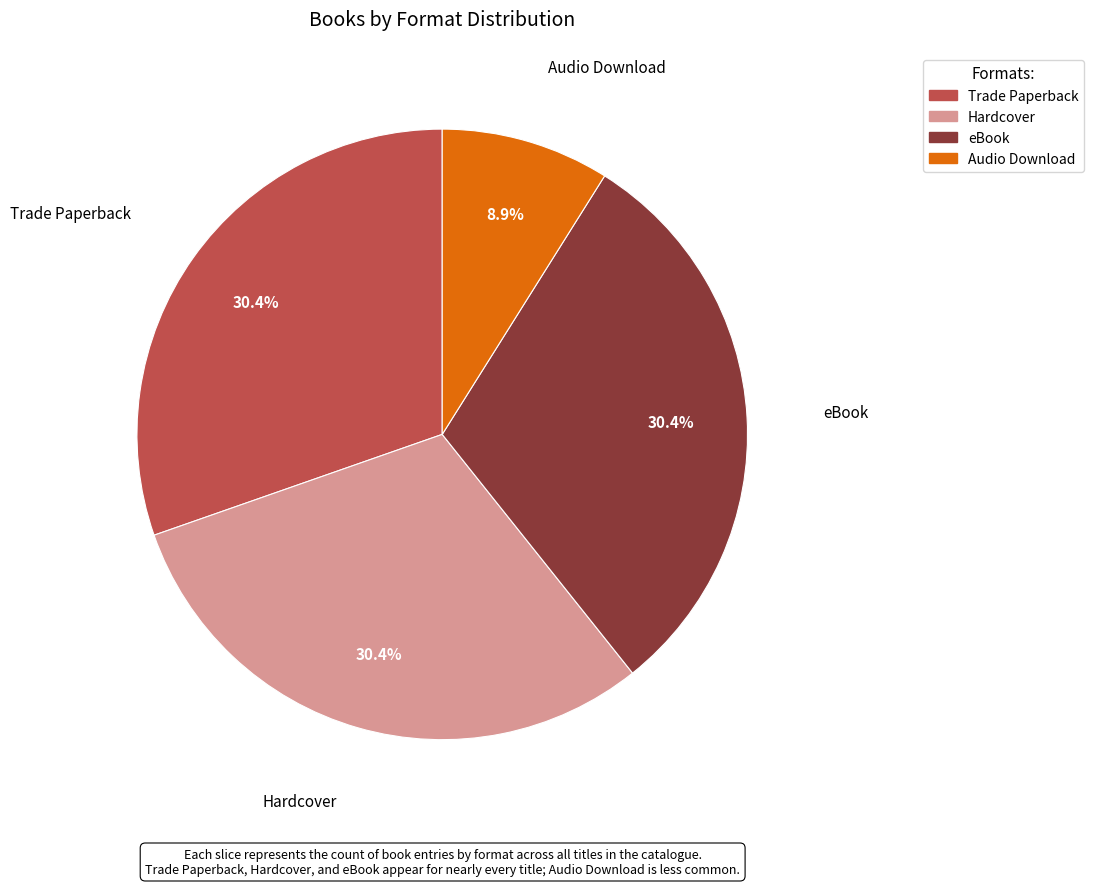

Which category has the smallest portion of the pie?

Audio Download